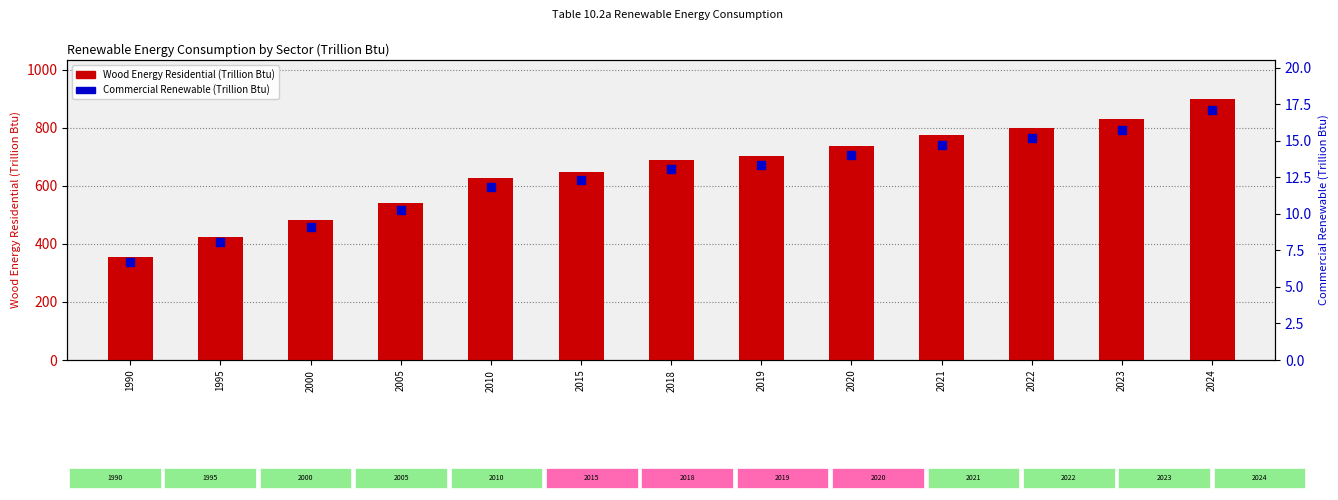

Which series reaches the minimum Y coordinate?

Wood Energy (Commercial)